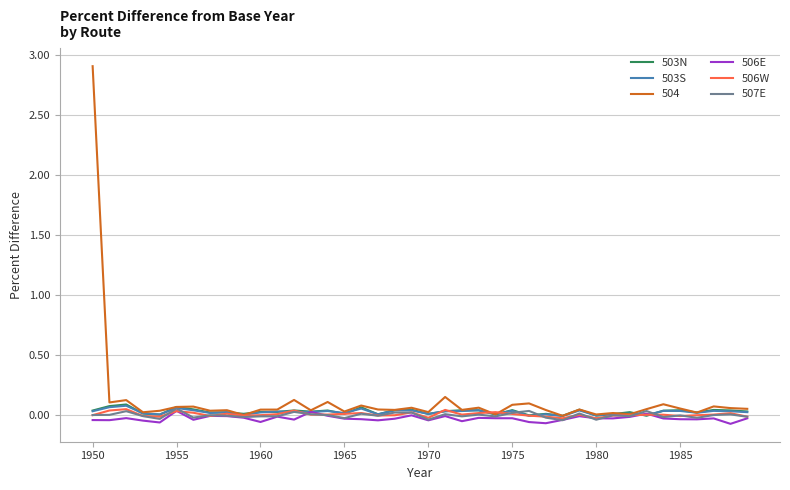

What is the maximum value shown in the chart?

2.9